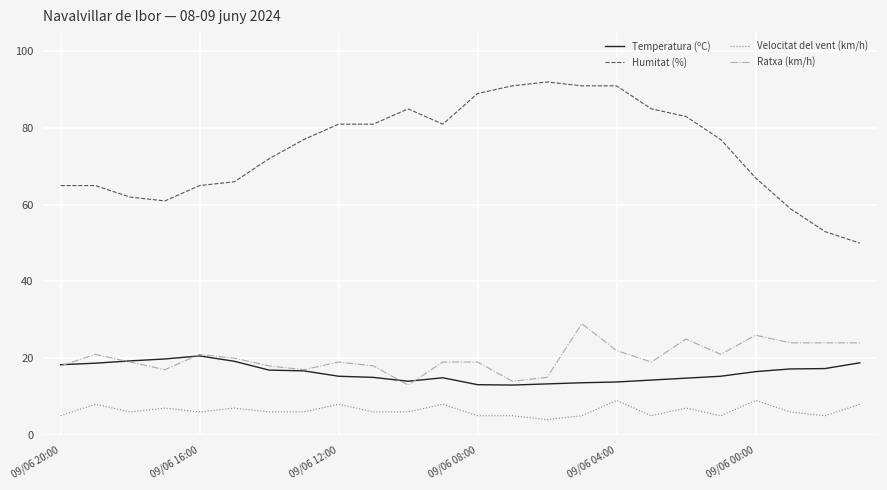

Which series has the largest range (max minus min)?

Humitat (%)